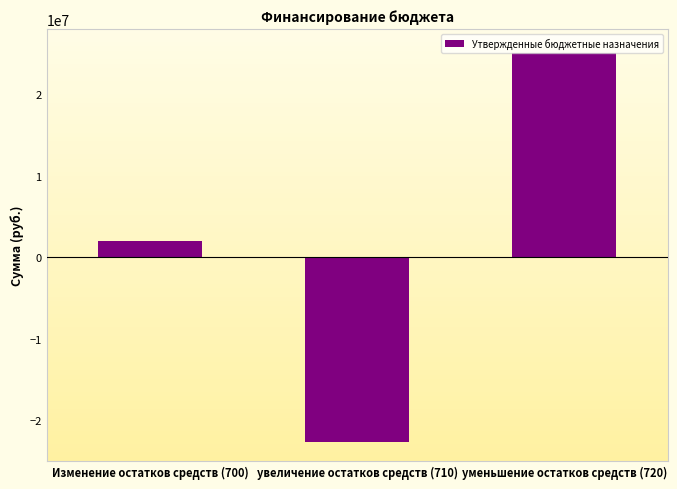

Which has a higher value, уменьшение остатков средств (720) or увеличение остатков средств (710)?

уменьшение остатков средств (720)